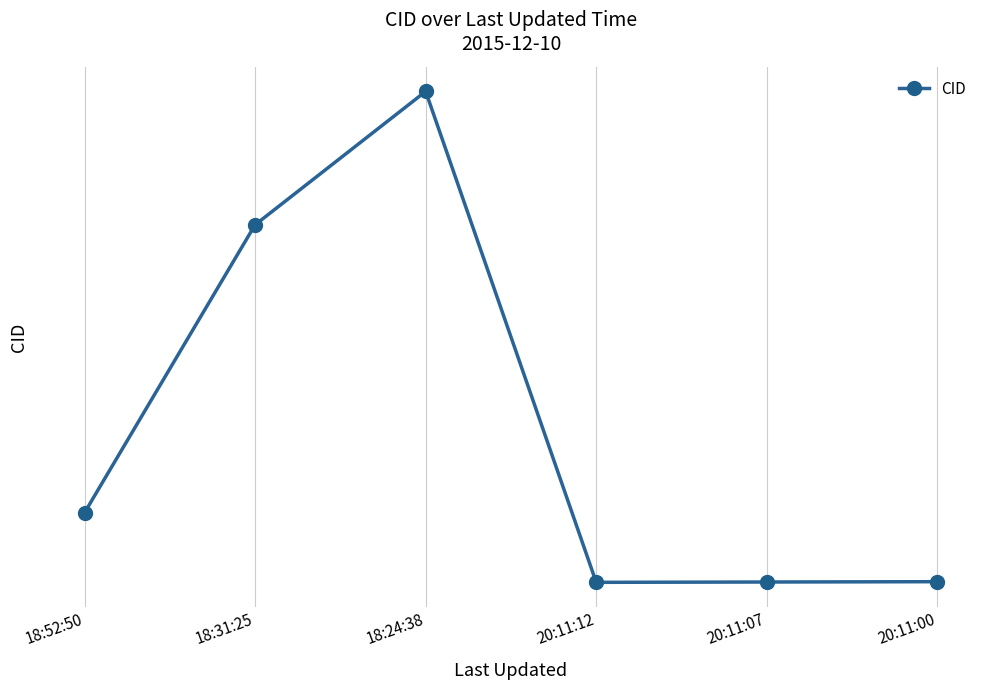

What position from the right is 20:11:12?

3